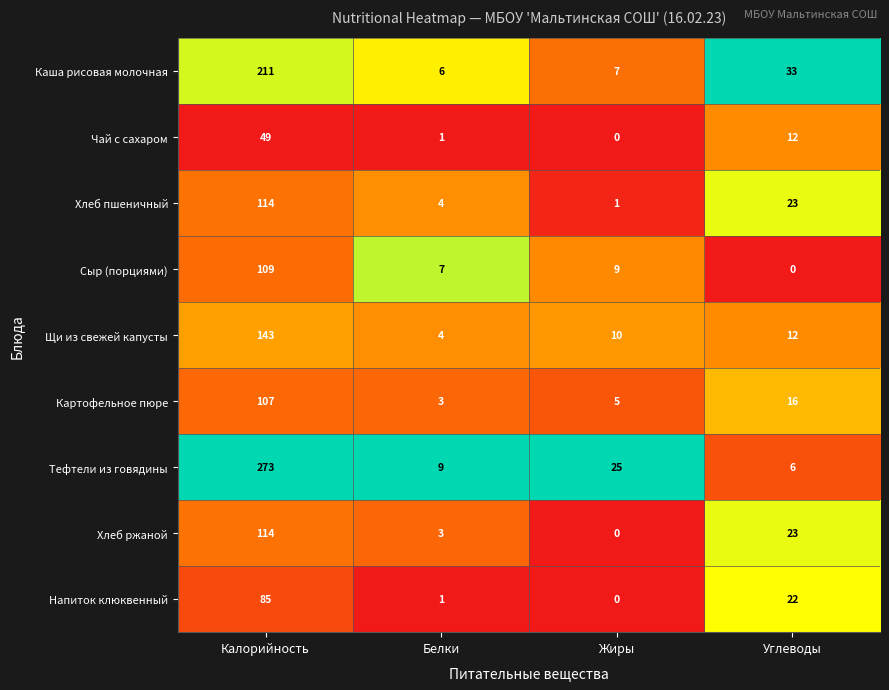

What is the lowest value of the Щи из свежей капусты series?

4